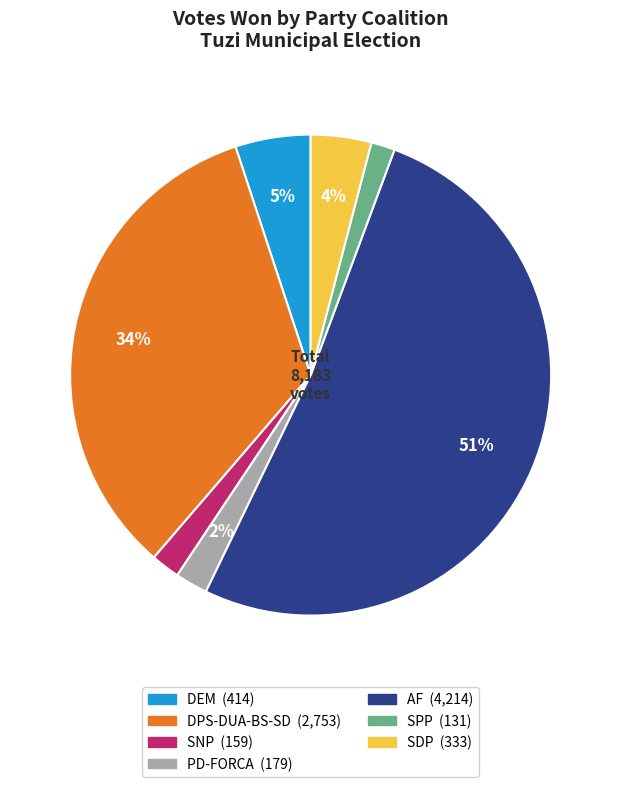

The SPP slice represents 2% of the pie. True or false?

True